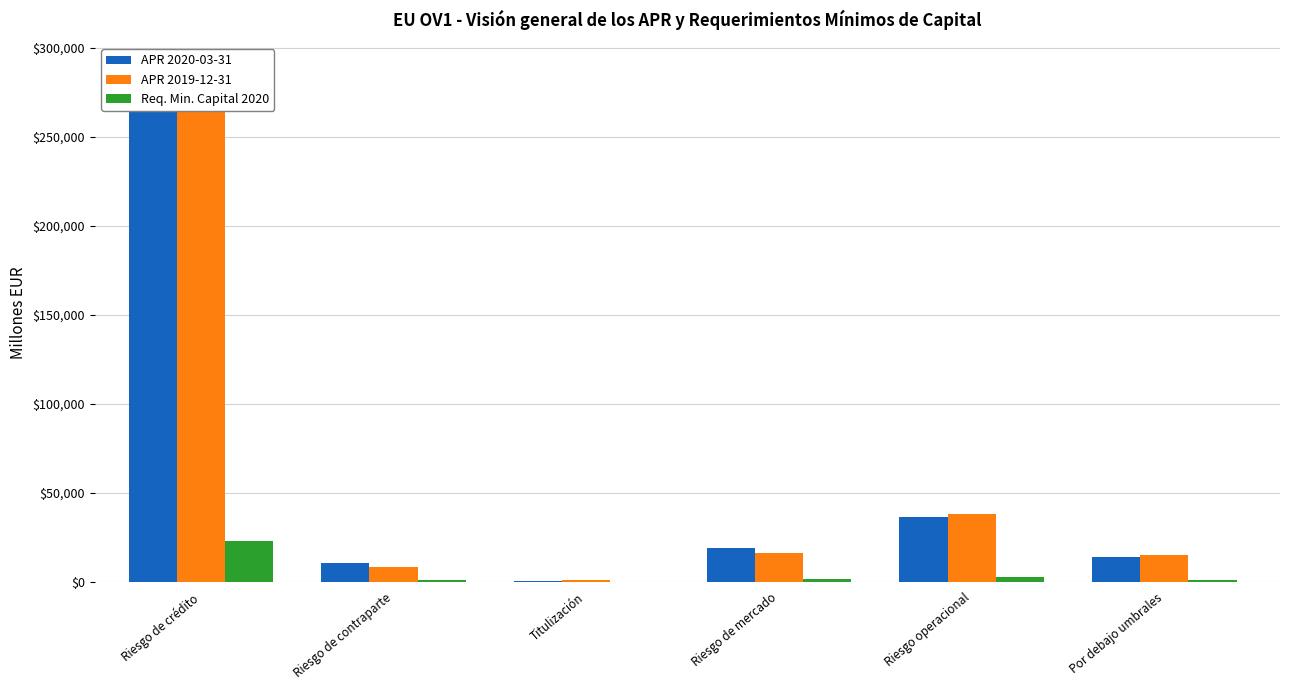

What is the total value across all series at Titulización?

1323.4